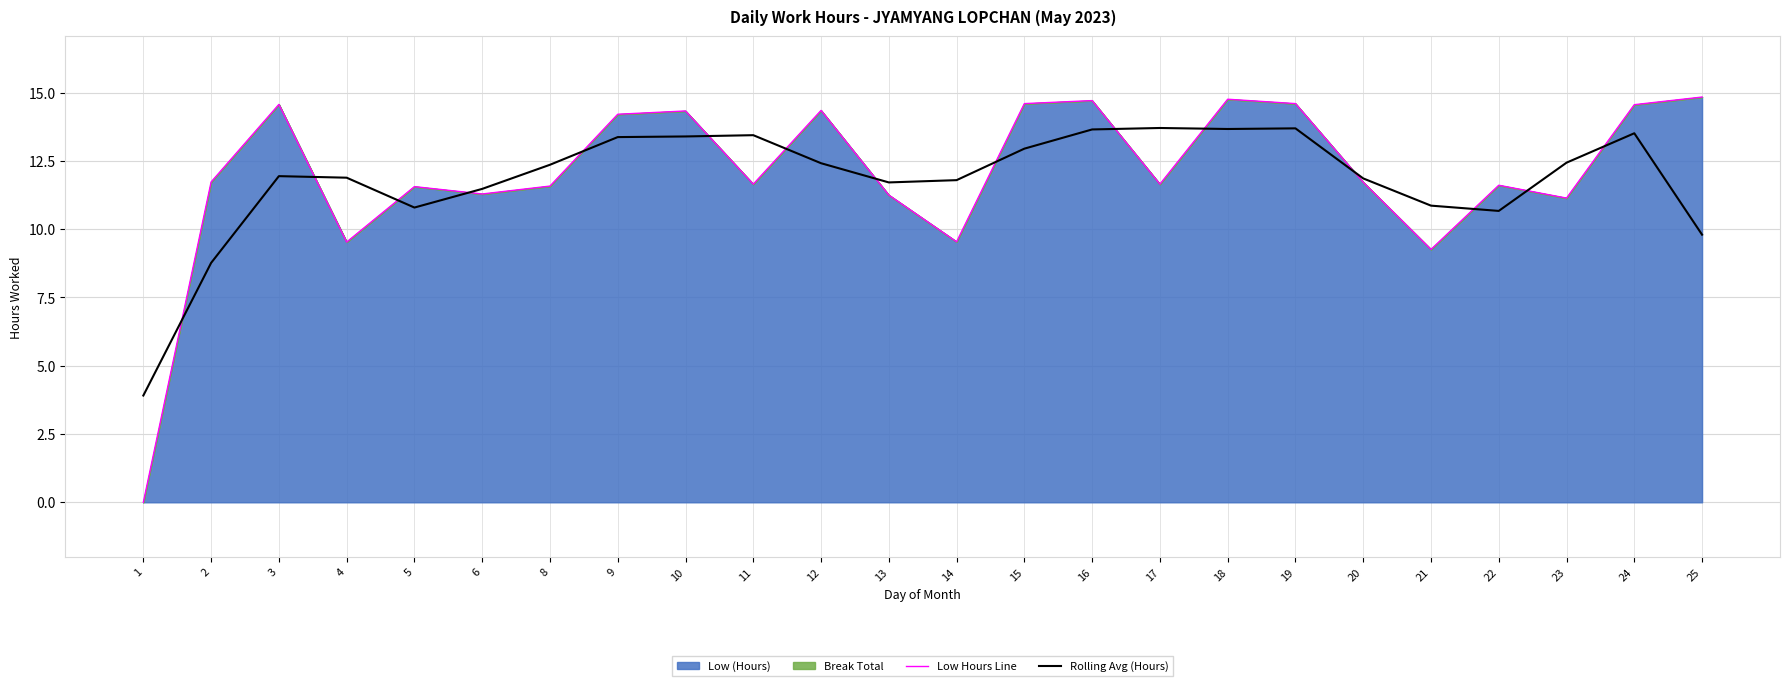

The Rolling Avg (Hours) series shows 6.2 at 1. True or false?

False